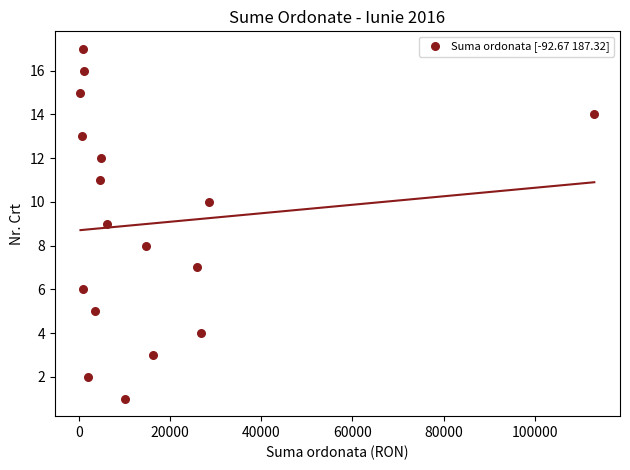

What is the range of Y values (max minus min)?

16